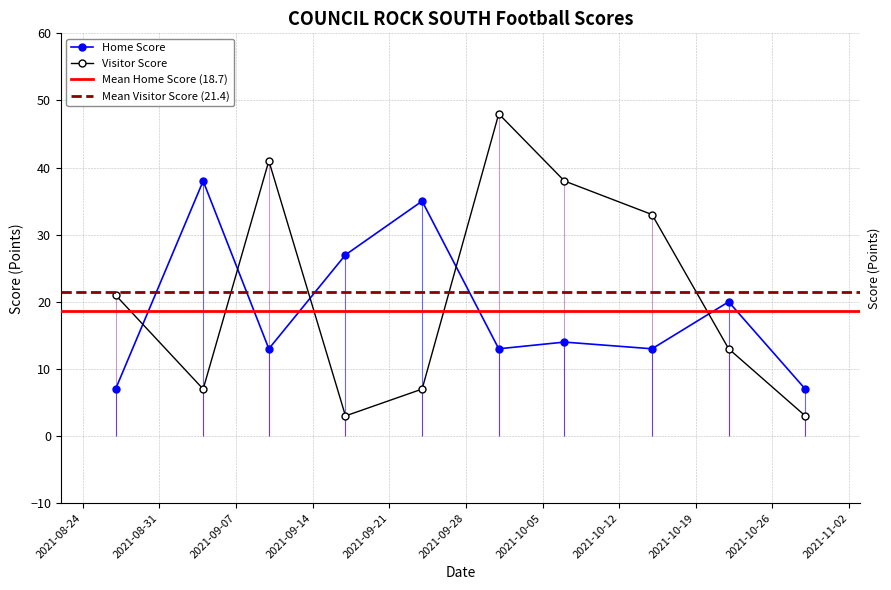

Rank the series by their maximum value, from lowest to highest.

Home Score, Visitor Score